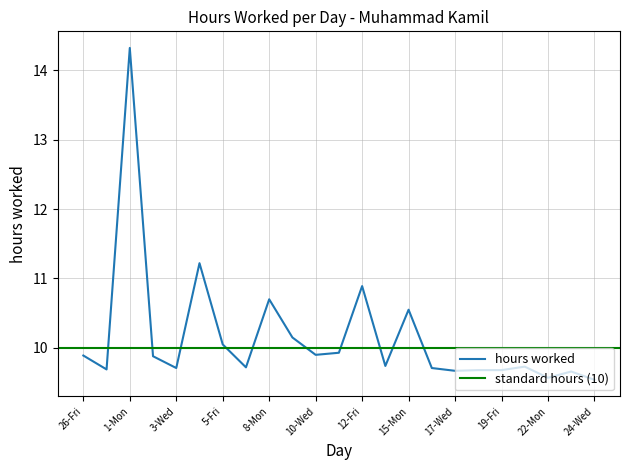

What is the sum of the values at 2-Tue and 5-Fri?

19.9